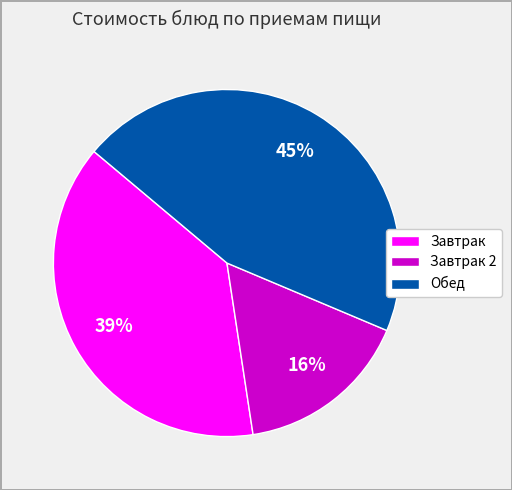

Is there any slice that represents more than half of the pie?

No